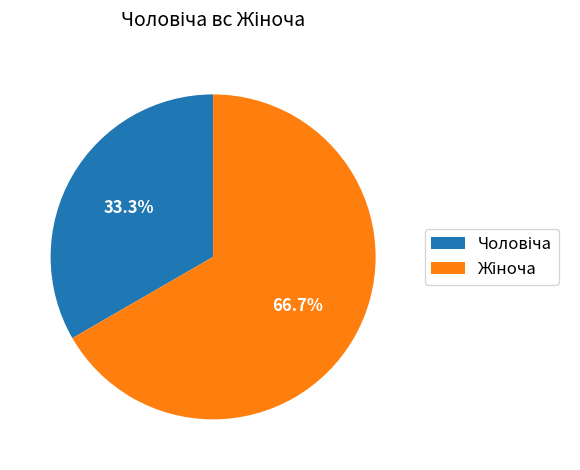

Is there any slice that represents more than half of the pie?

Yes